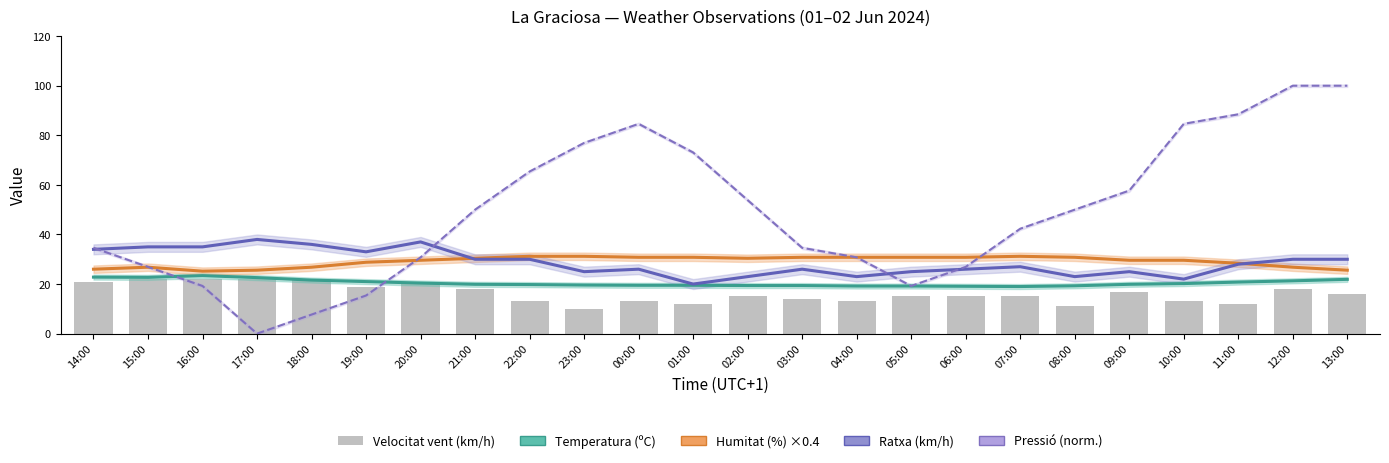

What is the sum of all Temperatura (ºC) values?

491.5